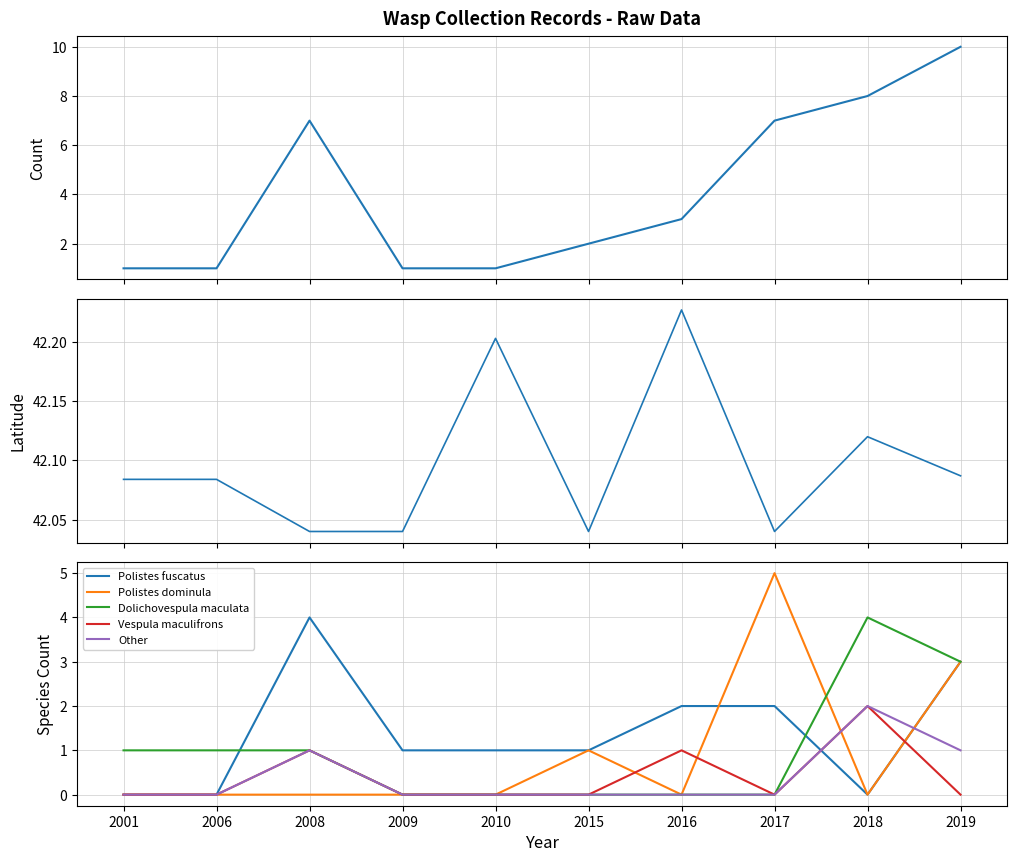

After their last crossing, which series has the higher values: Vespula maculifrons or Polistes fuscatus?

Polistes fuscatus